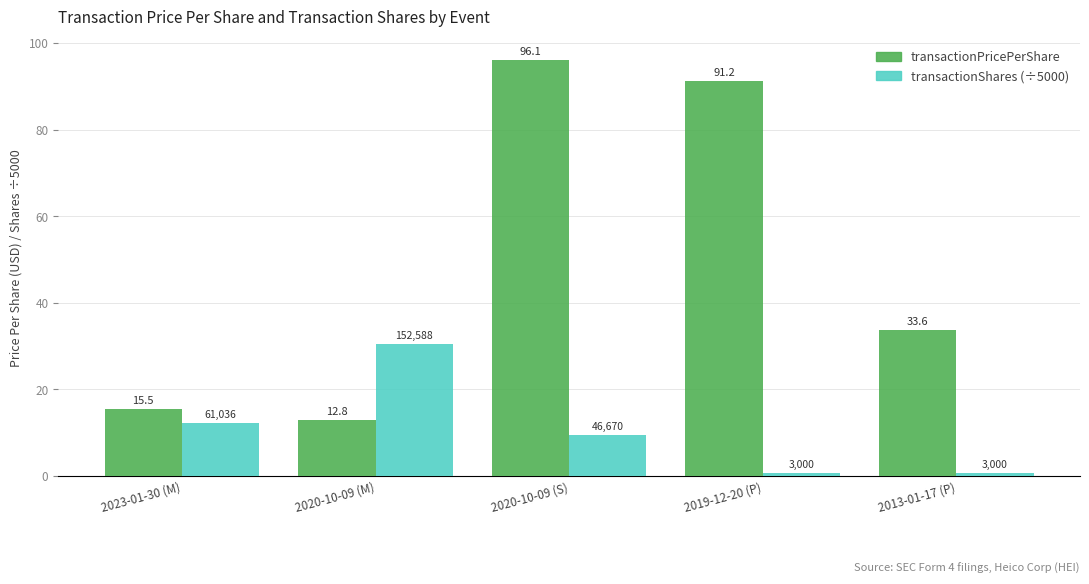

How many bars are there in each group?

2